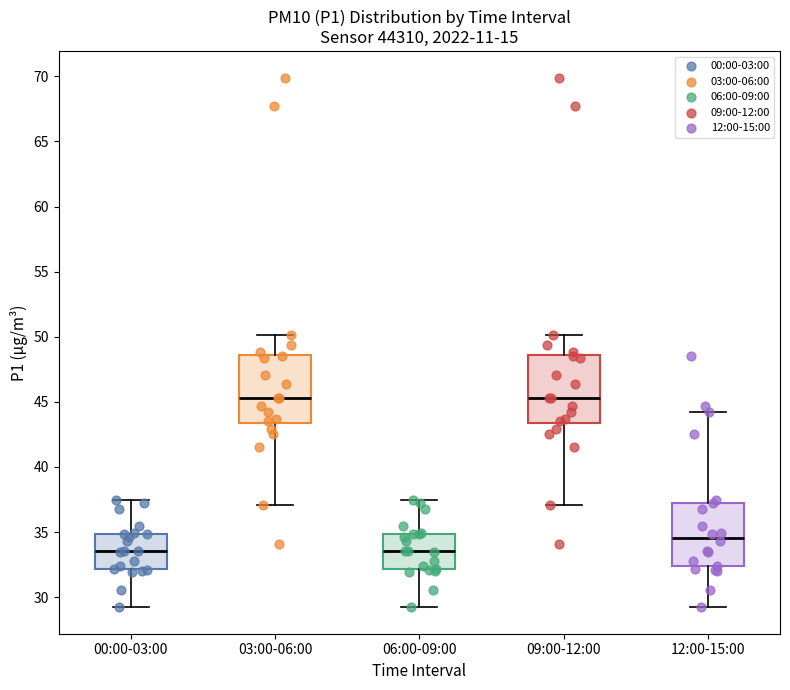

Where is the upper edge of the box for 06:00-09:00 on the y-axis? The values are not printed on the chart, so give them approximately, as read against the axis.

35.0